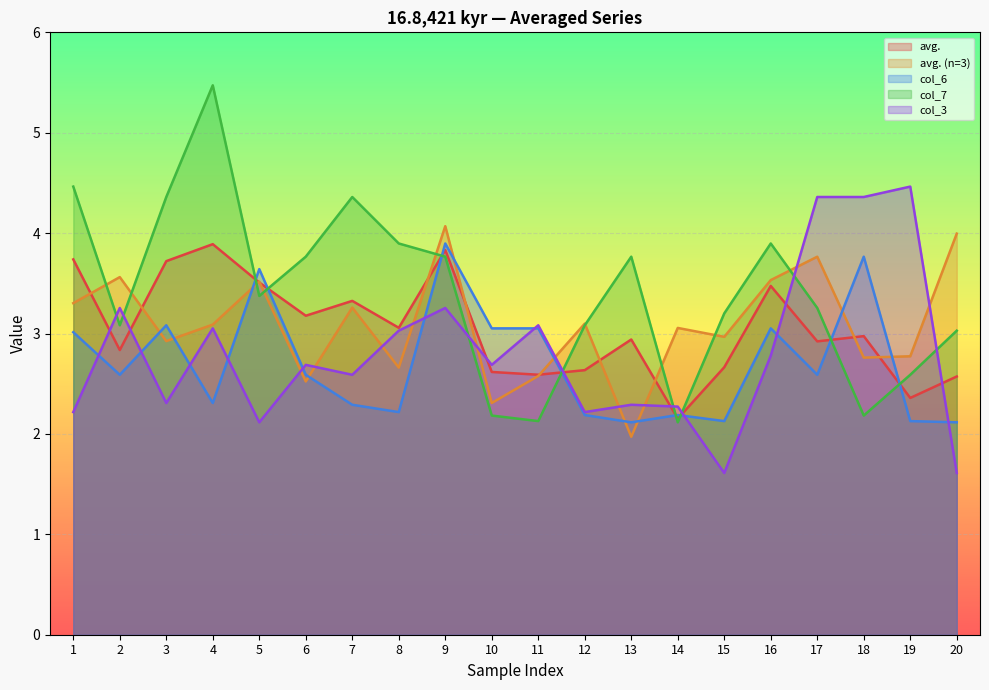

How many lines are shown in the chart?

5